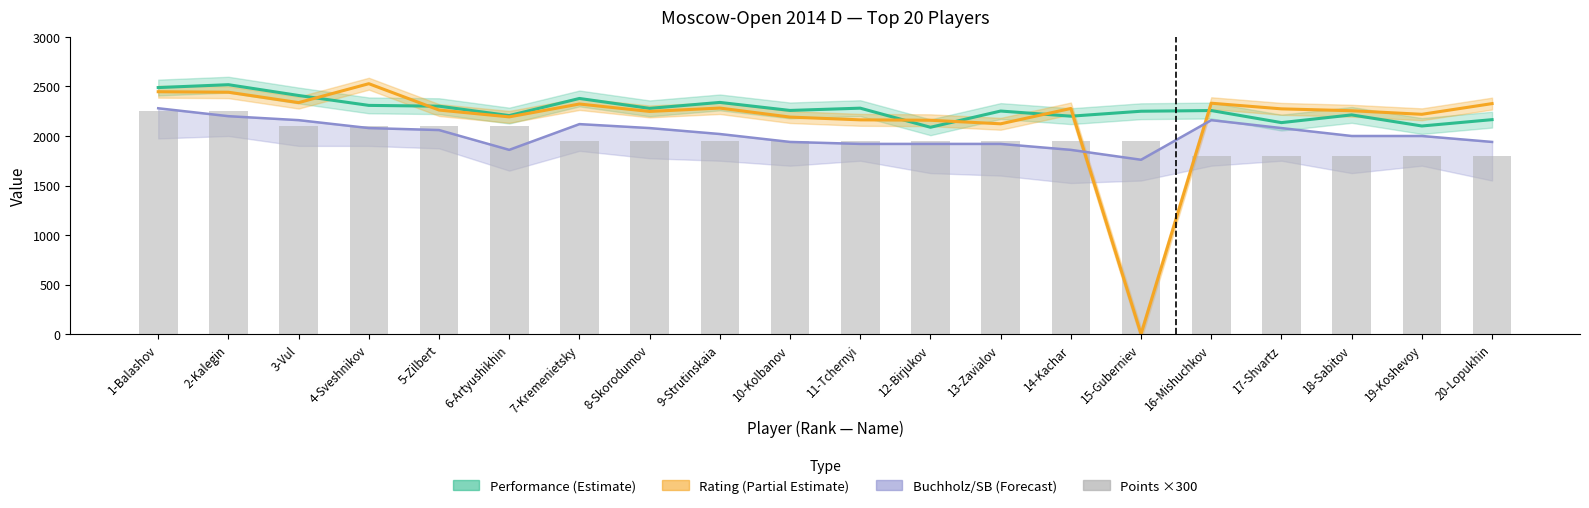

Between 3-Vul and 17-Shvartz, which series saw the biggest shift?

Points ×300